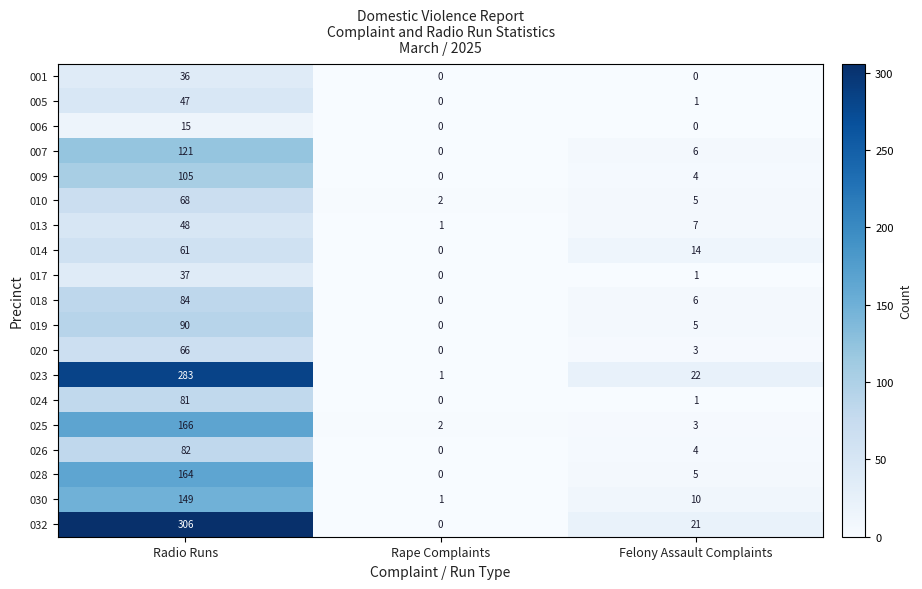

How many values in the 001 series exceed 0?

1